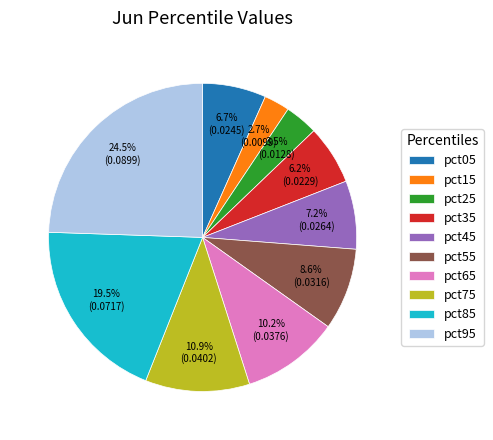

Does any single category account for the majority?

No